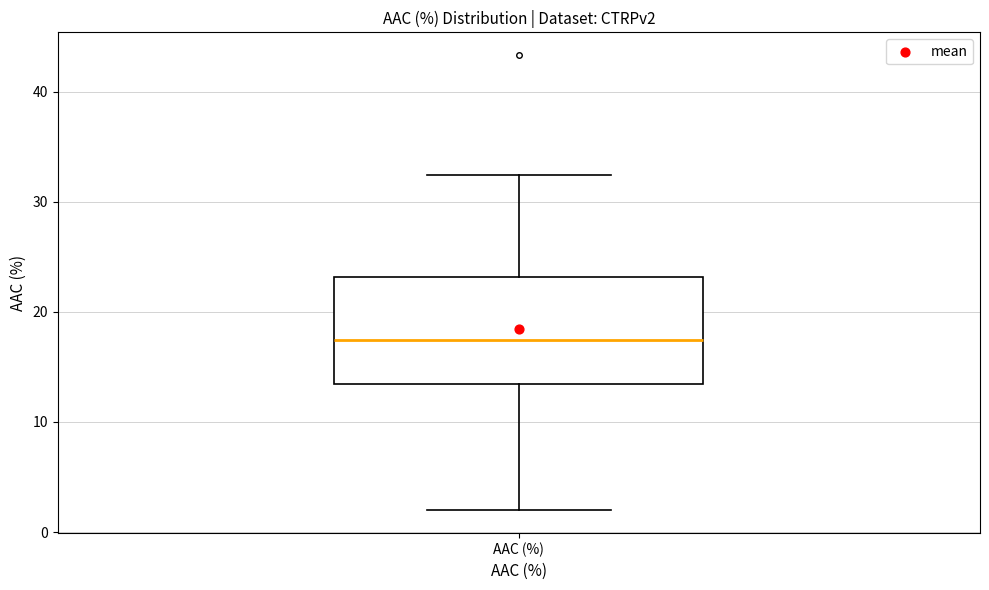

Where is the upper edge of the box for AAC (%) on the y-axis? The values are not printed on the chart, so give them approximately, as read against the axis.

23